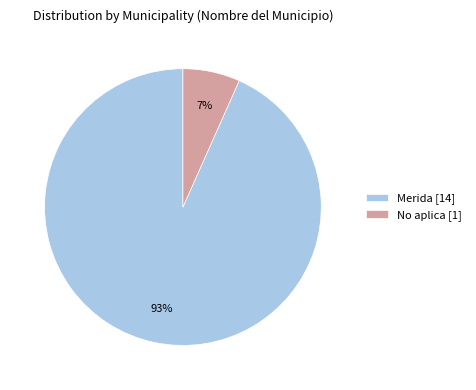

What is the majority slice?

Merida [14]